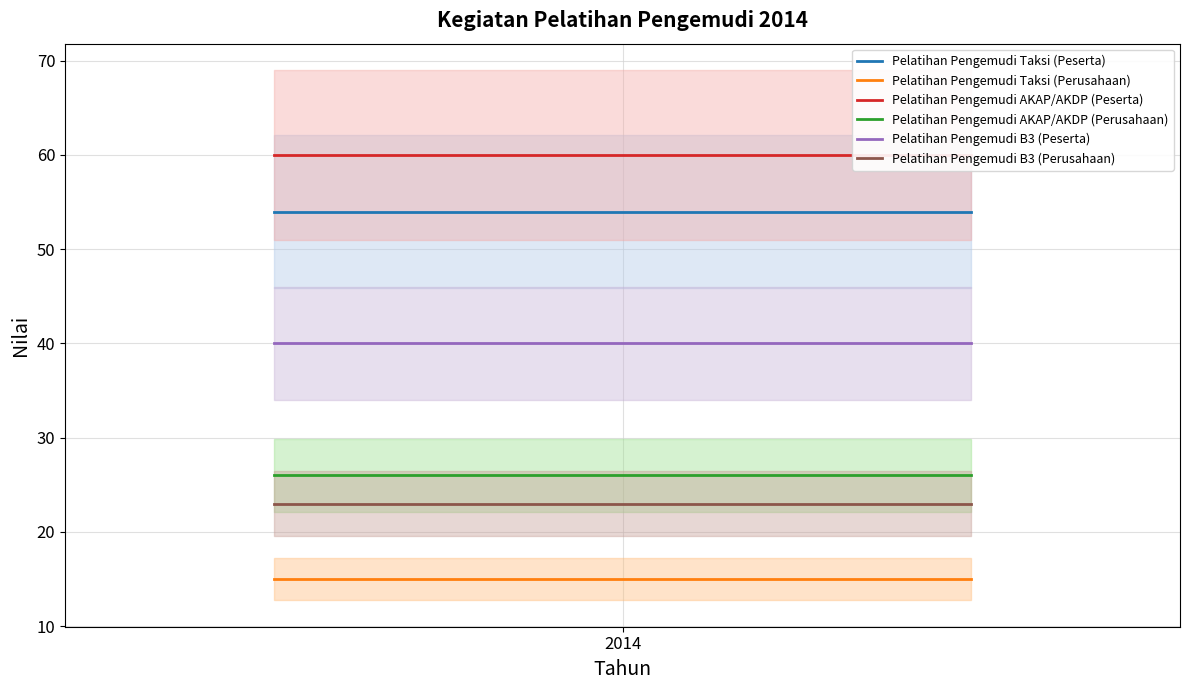

What is the approximate value of Pelatihan Pengemudi B3 (Perusahaan) at 2014?

23